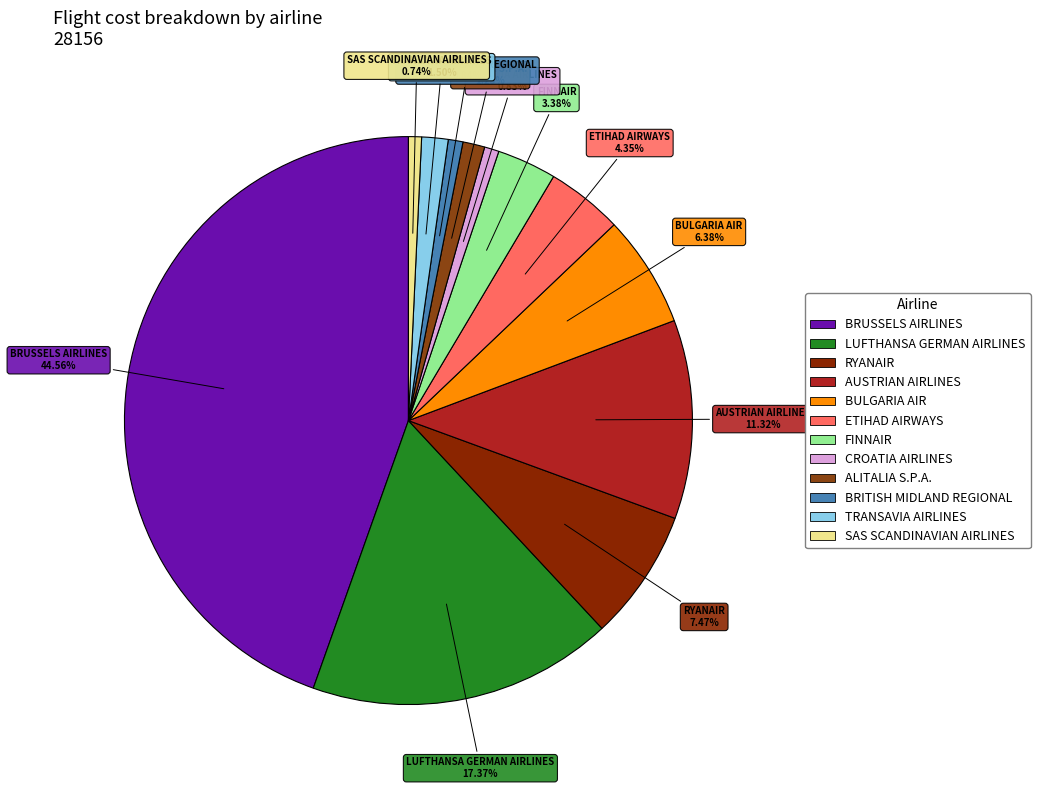

Do BRITISH MIDLAND REGIONAL and AUSTRIAN AIRLINES together represent more than half of the pie?

No